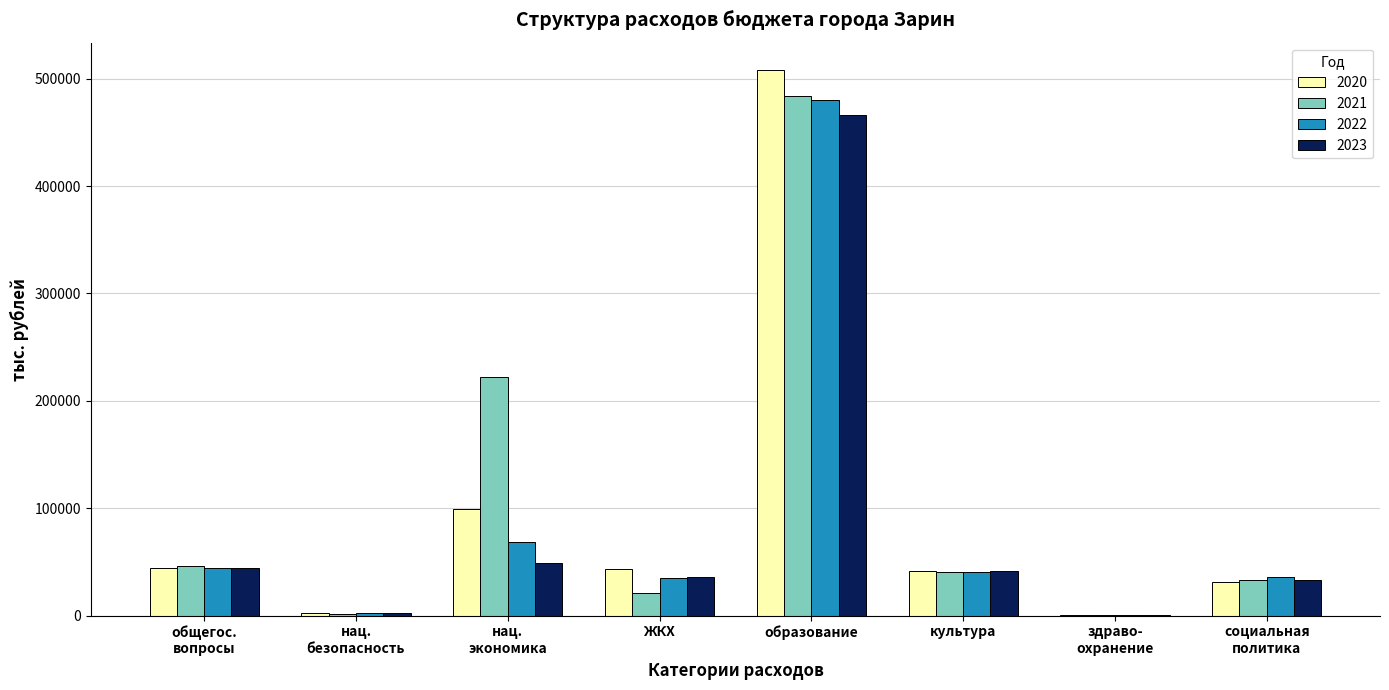

What is the average value of the 2020 series?

96363.0